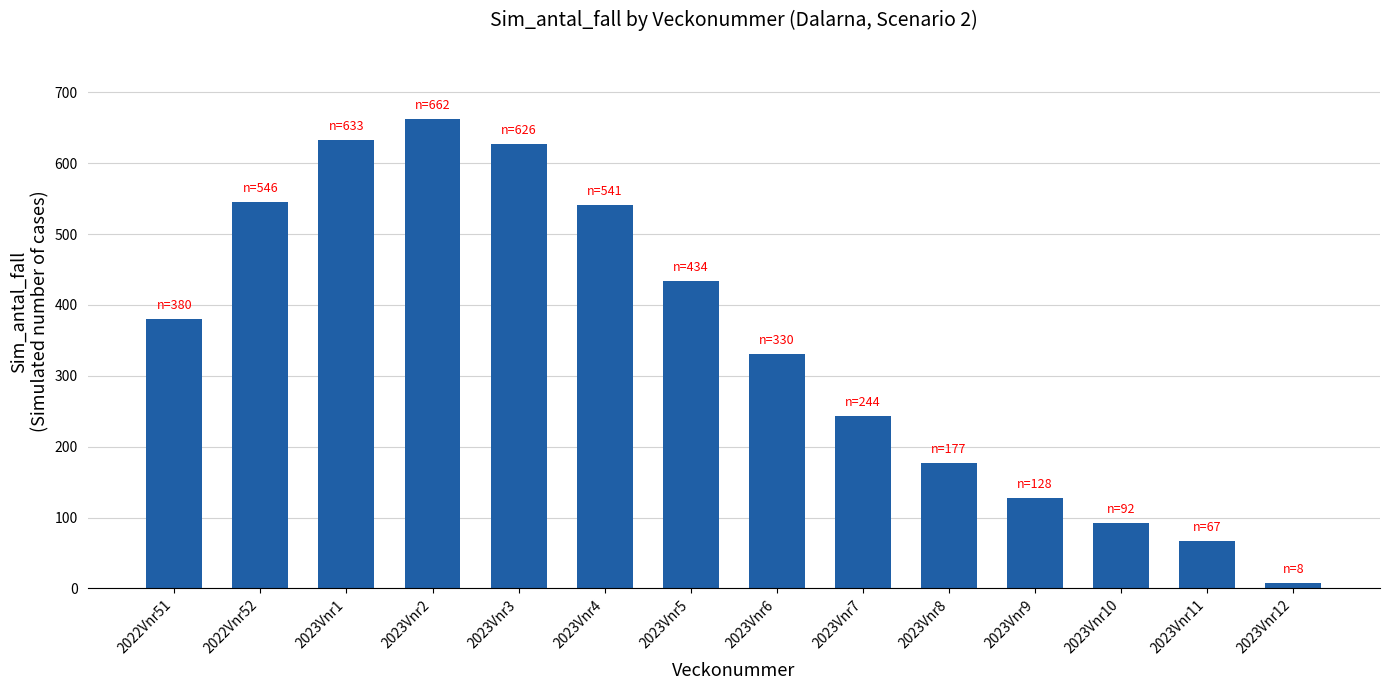

Reading right to left, transcribe all the data shown in this chart.

8.0	67.3	92.4	127.8	177.1	244.0	330.5	433.6	540.5	626.4	662.4	632.8	545.8	379.8